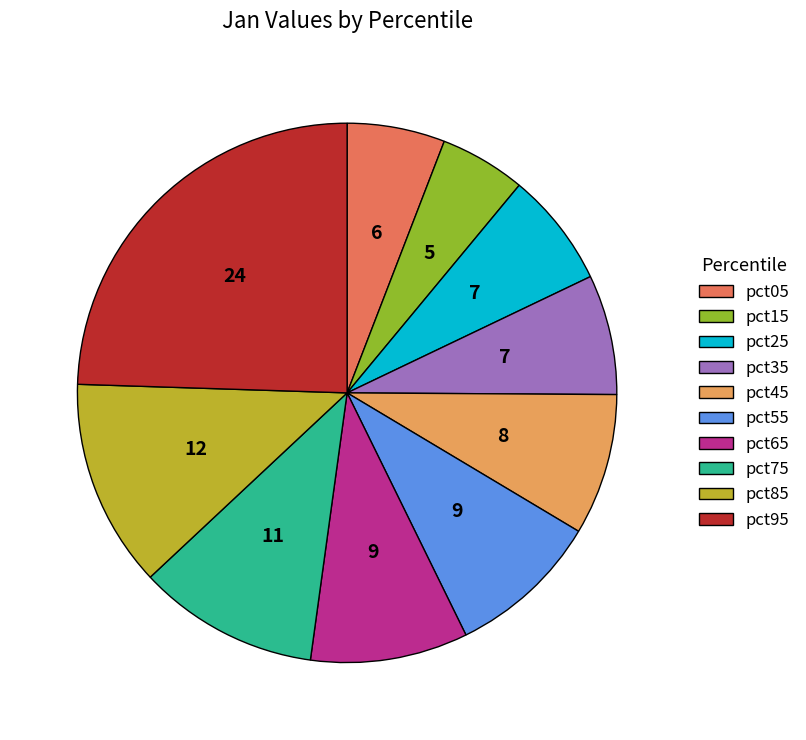

How many segments does this pie chart have?

10